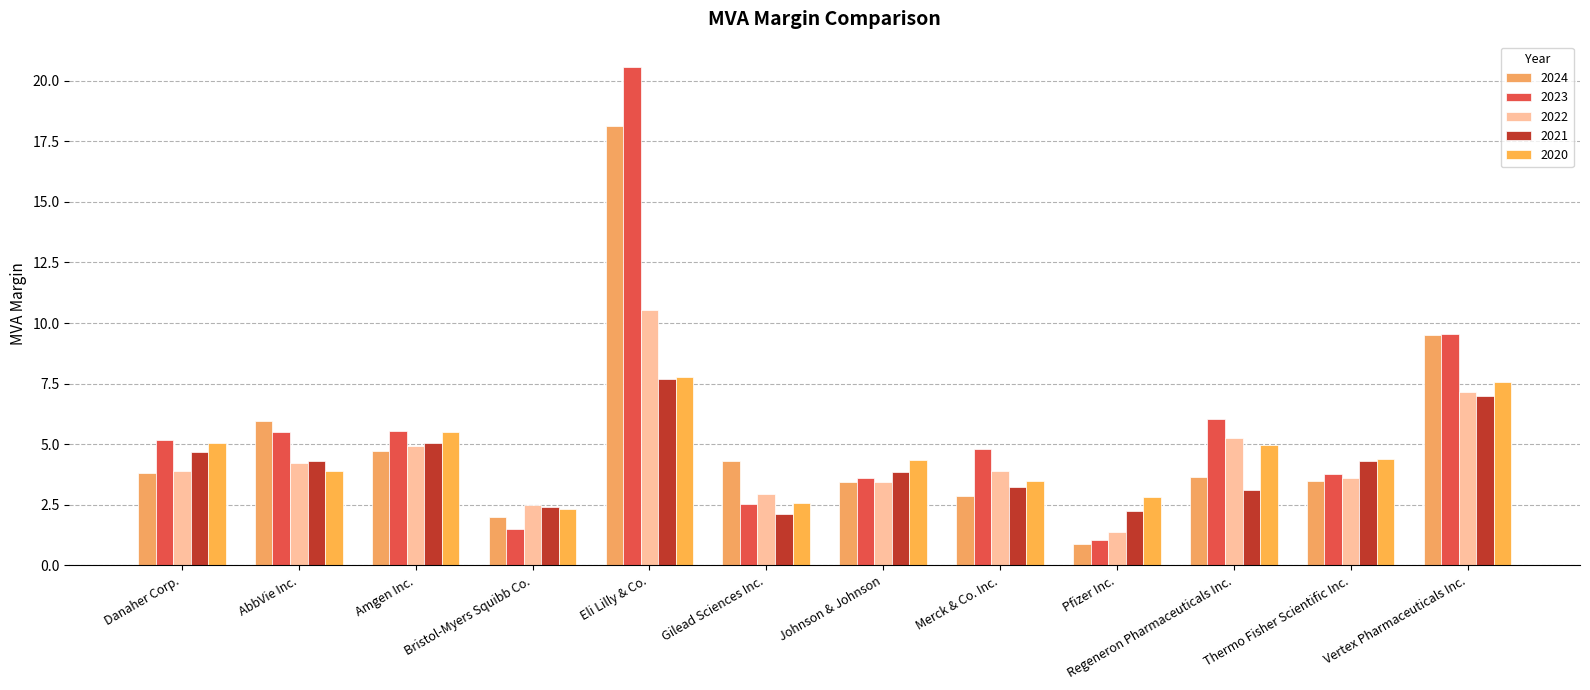

Reading left to right, transcribe all the data shown in this chart.

2024: Danaher Corp.=3.8	AbbVie Inc.=5.9	Amgen Inc.=4.7	Bristol-Myers Squibb Co.=2.0	Eli Lilly & Co.=18.1	Gilead Sciences Inc.=4.3	Johnson & Johnson=3.5	Merck & Co. Inc.=2.9	Pfizer Inc.=0.9	Regeneron Pharmaceuticals Inc.=3.7	Thermo Fisher Scientific Inc.=3.5	Vertex Pharmaceuticals Inc.=9.5
2023: Danaher Corp.=5.2	AbbVie Inc.=5.5	Amgen Inc.=5.6	Bristol-Myers Squibb Co.=1.5	Eli Lilly & Co.=20.6	Gilead Sciences Inc.=2.5	Johnson & Johnson=3.6	Merck & Co. Inc.=4.8	Pfizer Inc.=1.1	Regeneron Pharmaceuticals Inc.=6.1	Thermo Fisher Scientific Inc.=3.8	Vertex Pharmaceuticals Inc.=9.6
2022: Danaher Corp.=3.9	AbbVie Inc.=4.2	Amgen Inc.=4.9	Bristol-Myers Squibb Co.=2.5	Eli Lilly & Co.=10.6	Gilead Sciences Inc.=3.0	Johnson & Johnson=3.5	Merck & Co. Inc.=3.9	Pfizer Inc.=1.4	Regeneron Pharmaceuticals Inc.=5.3	Thermo Fisher Scientific Inc.=3.6	Vertex Pharmaceuticals Inc.=7.1
2021: Danaher Corp.=4.7	AbbVie Inc.=4.3	Amgen Inc.=5.0	Bristol-Myers Squibb Co.=2.4	Eli Lilly & Co.=7.7	Gilead Sciences Inc.=2.1	Johnson & Johnson=3.8	Merck & Co. Inc.=3.2	Pfizer Inc.=2.2	Regeneron Pharmaceuticals Inc.=3.1	Thermo Fisher Scientific Inc.=4.3	Vertex Pharmaceuticals Inc.=7.0
2020: Danaher Corp.=5.1	AbbVie Inc.=3.9	Amgen Inc.=5.5	Bristol-Myers Squibb Co.=2.3	Eli Lilly & Co.=7.8	Gilead Sciences Inc.=2.6	Johnson & Johnson=4.3	Merck & Co. Inc.=3.5	Pfizer Inc.=2.8	Regeneron Pharmaceuticals Inc.=5.0	Thermo Fisher Scientific Inc.=4.4	Vertex Pharmaceuticals Inc.=7.5